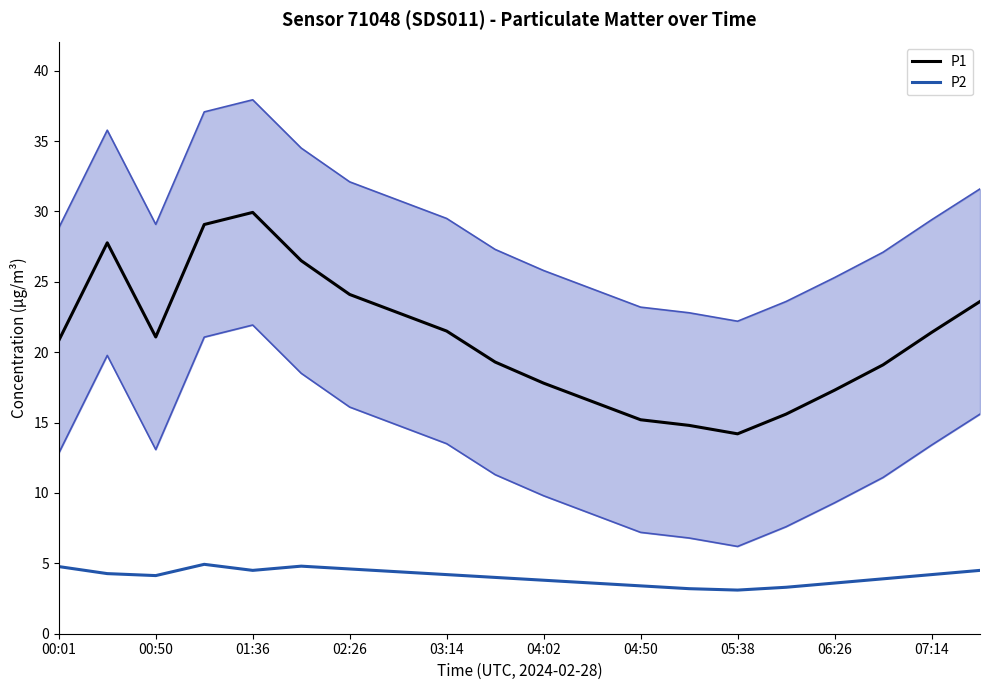

What are all the series names shown in the legend?

P1, P2